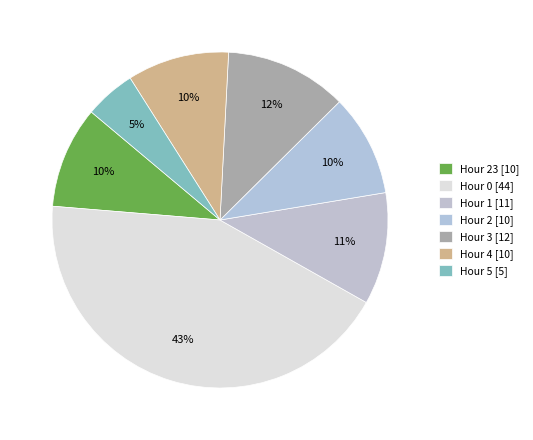

How many segments does this pie chart have?

7